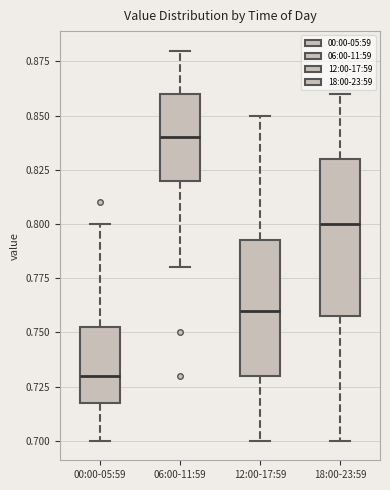

Reading left to right, transcribe this box plot: for each box, give where its median line is, the range the box spans, and where its two whiskers end, as read against the y-axis. The values are not printed on the chart, so give them approximately, as read against the axis.

00:00-05:59: median 0.730, box 0.720 to 0.755, whiskers 0.700 to 0.800
06:00-11:59: median 0.840, box 0.820 to 0.860, whiskers 0.780 to 0.880
12:00-17:59: median 0.760, box 0.730 to 0.795, whiskers 0.700 to 0.850
18:00-23:59: median 0.800, box 0.760 to 0.830, whiskers 0.700 to 0.860